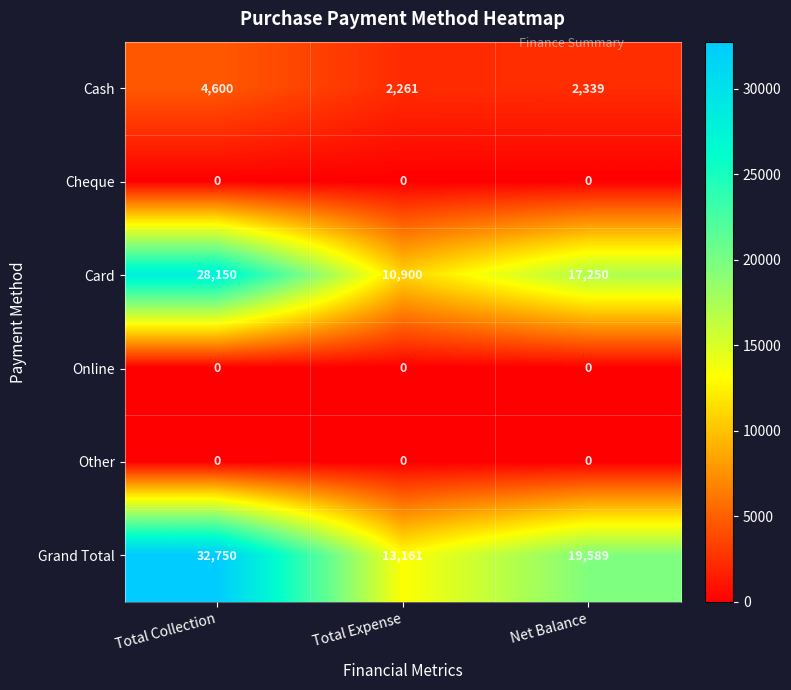

What is the total value across all series at Total Collection?

65500